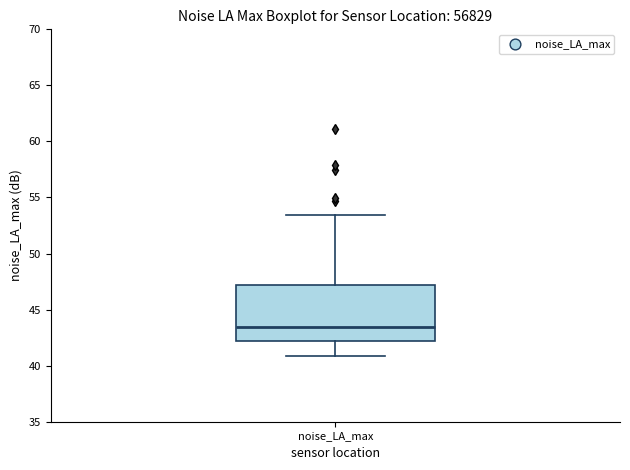

Where does the upper whisker of the box for noise_LA_max end on the y-axis? The values are not printed on the chart, so give them approximately, as read against the axis.

53.5